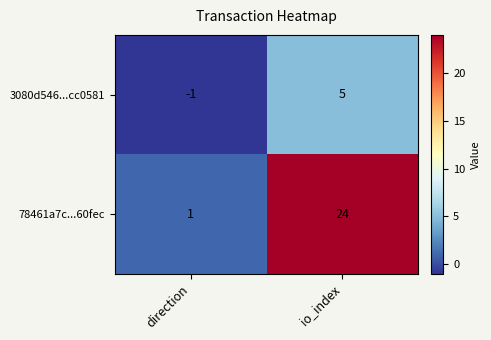

Where is 3080d546...cc0581 nearest to the value 2?

direction